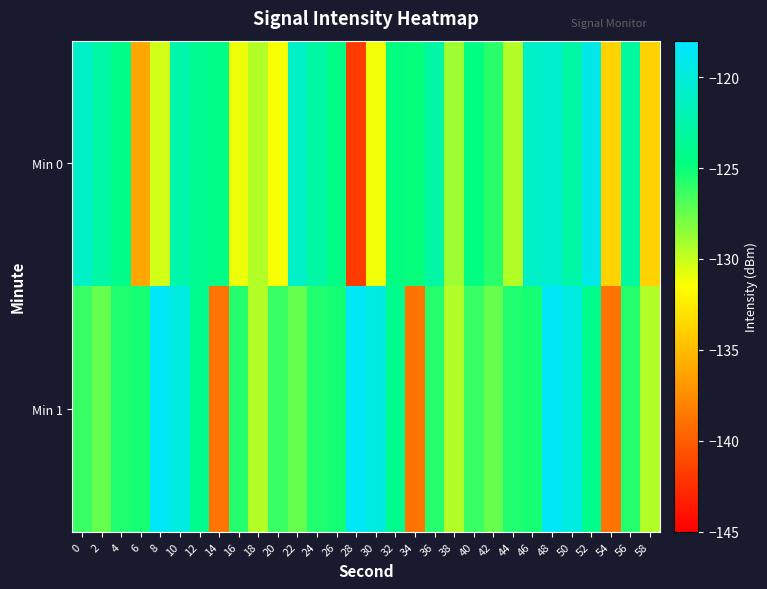

At which category does the chart reach its minimum across all series?

28